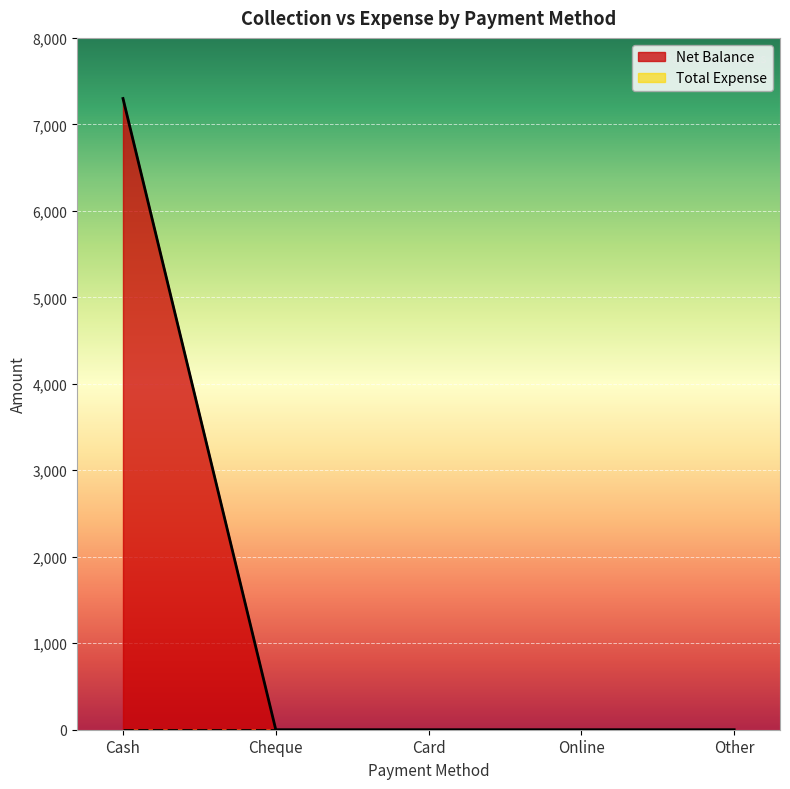

The value of Net Balance at Online is 0. True or false?

True